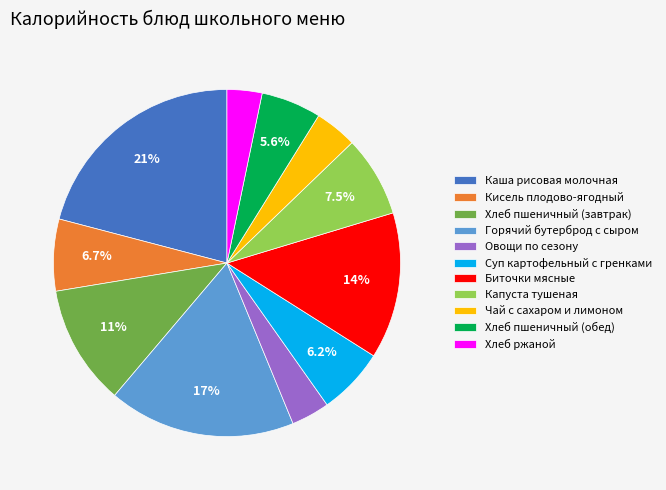

How much of the chart is everything except Капуста тушеная?

92.5%